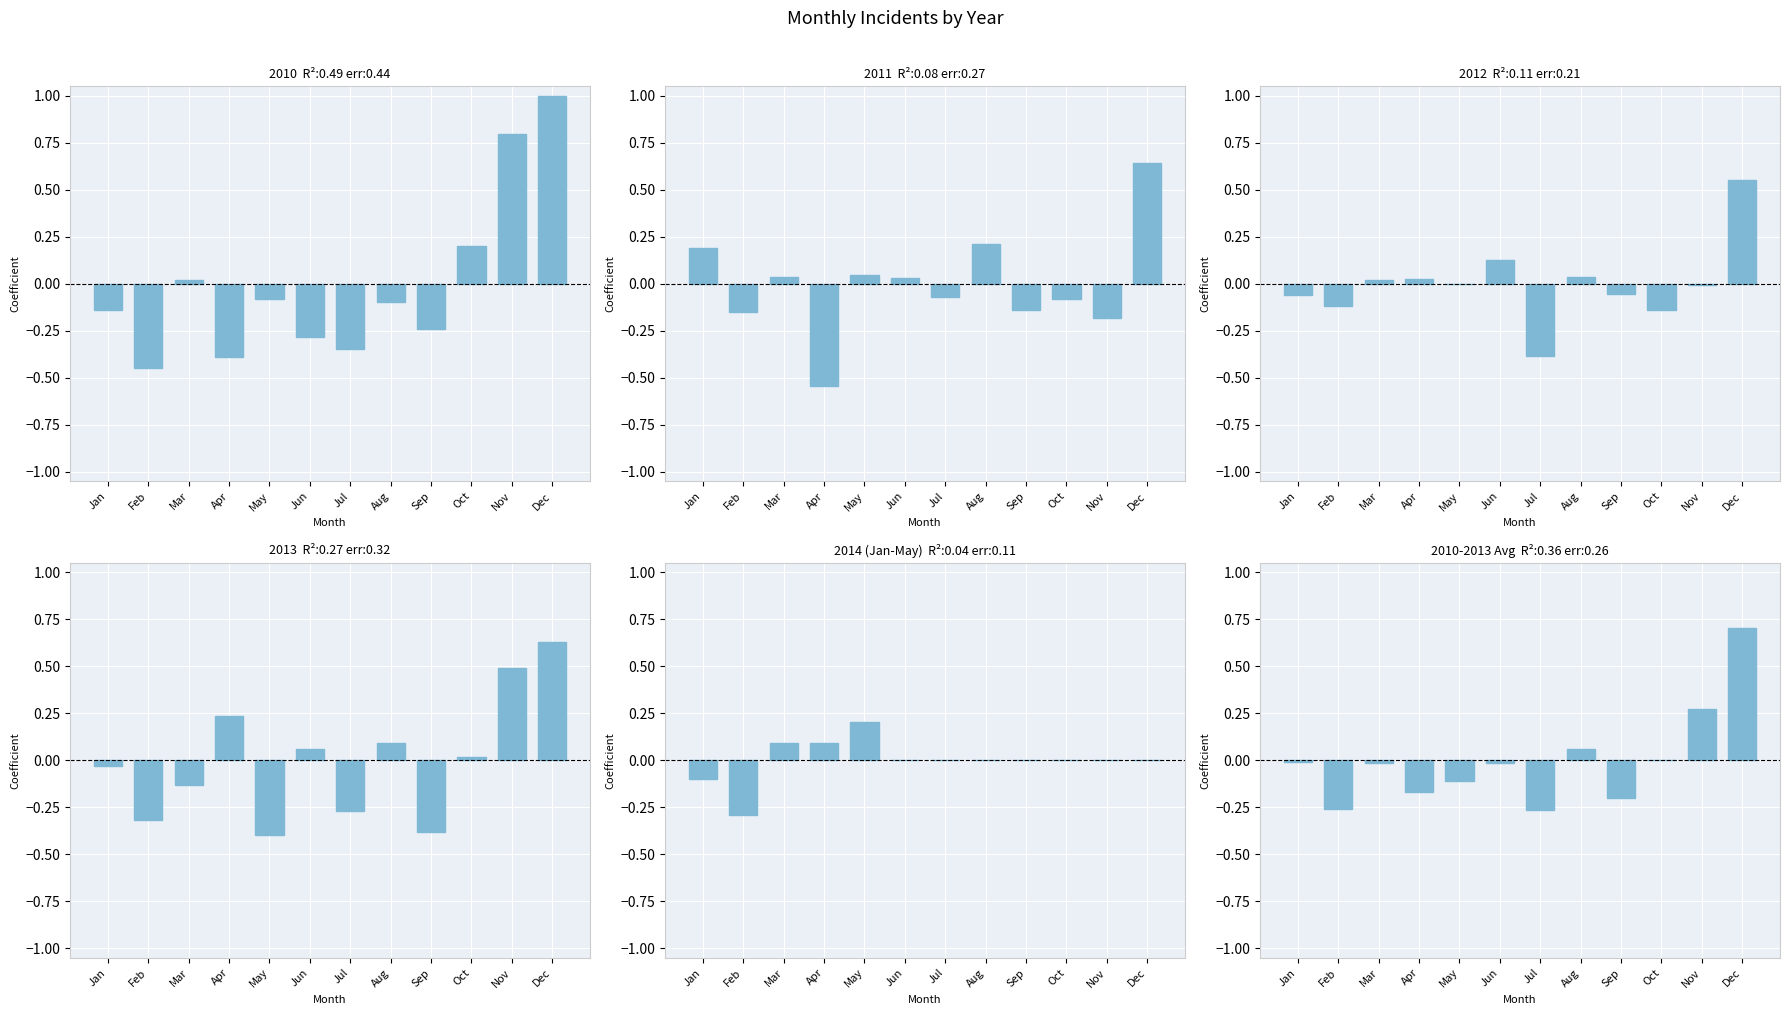

At which label does 2010-2013 Avg first exceed 0?

Aug